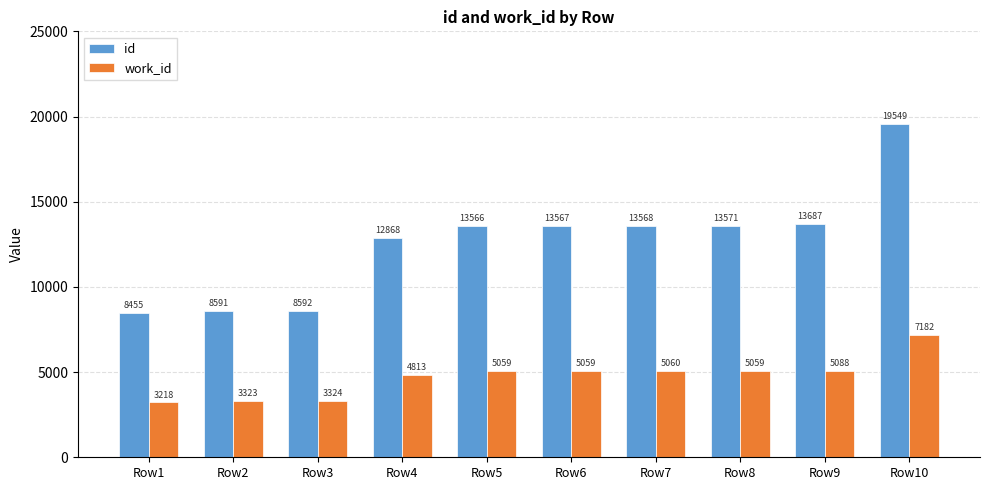

What is the value of the work_id bar at the 4th from the left?

4813